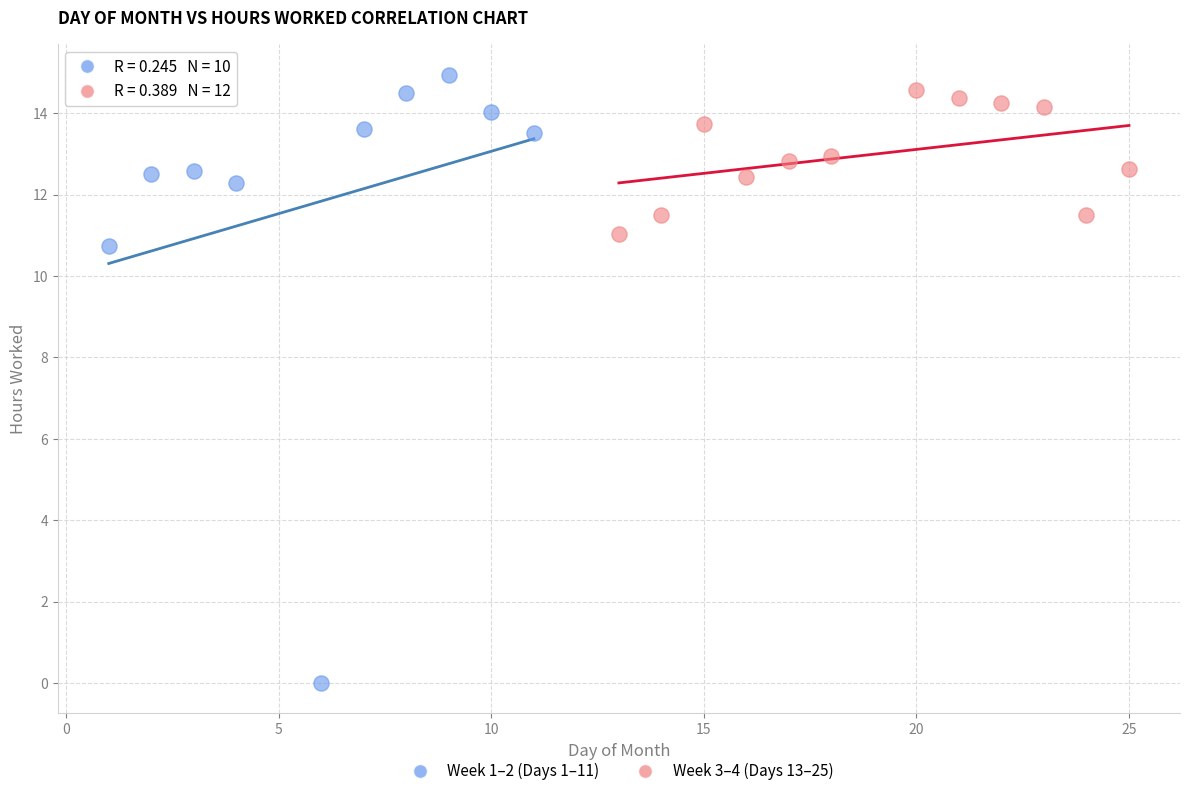

Which series reaches the minimum Y coordinate?

Week 1–2 (Days 1–11)